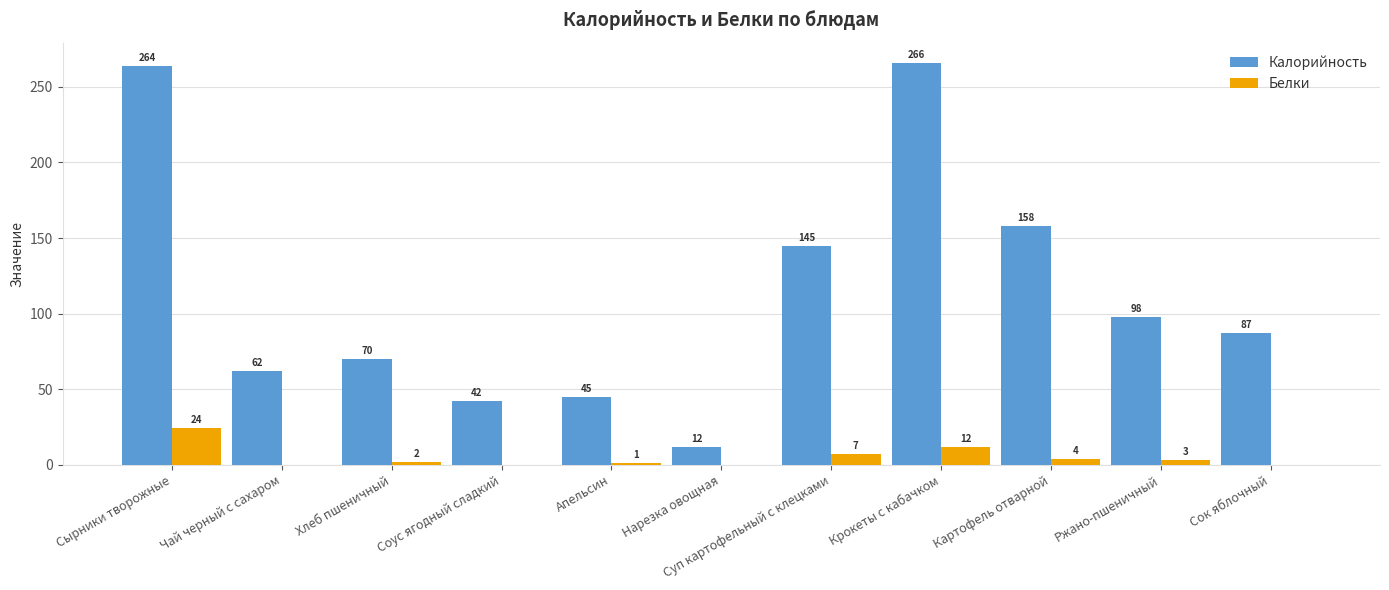

How many series are shown in this chart?

2